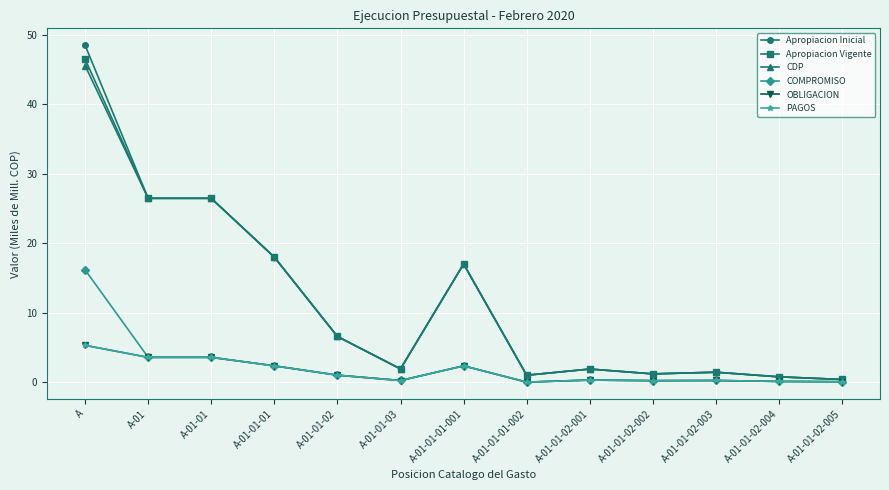

Is this an area chart (filled region under the line)?

No